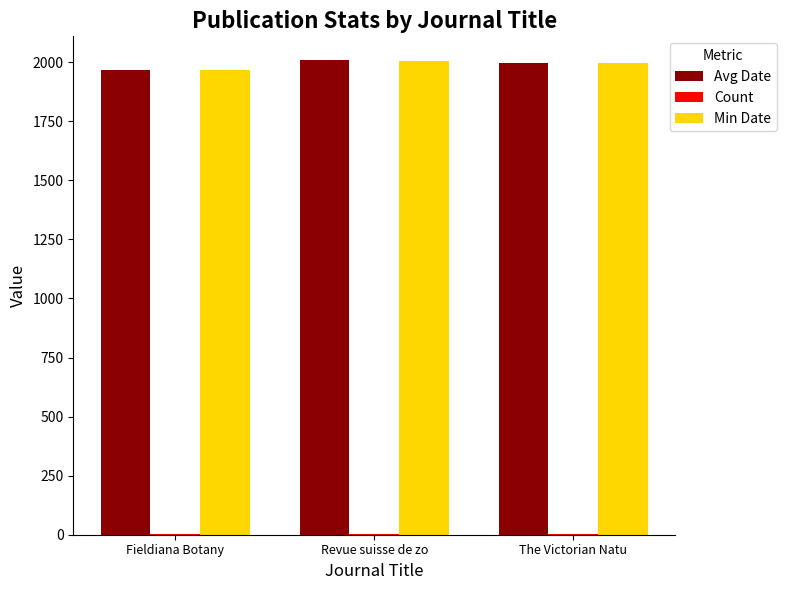

The value of Min Date at Revue suisse de zo is 471.6. True or false?

False